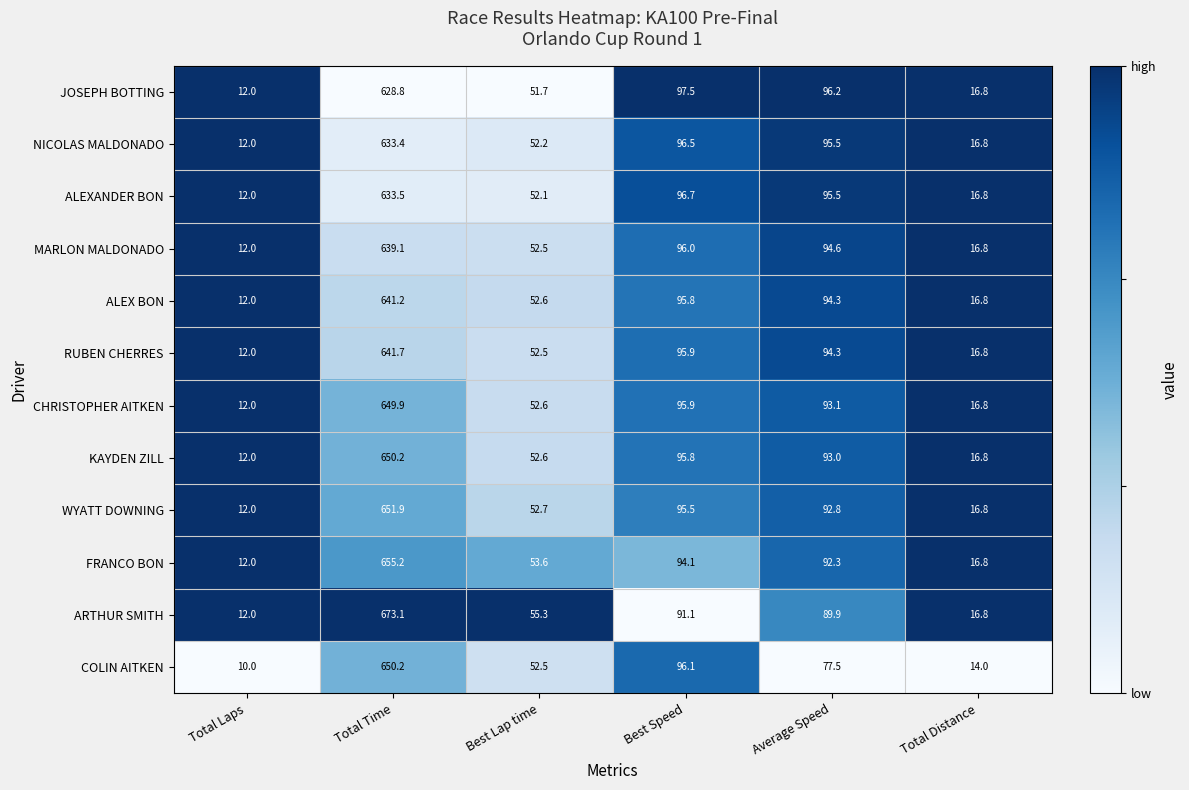

Which label corresponds to the smallest value in the chart?

Total Laps